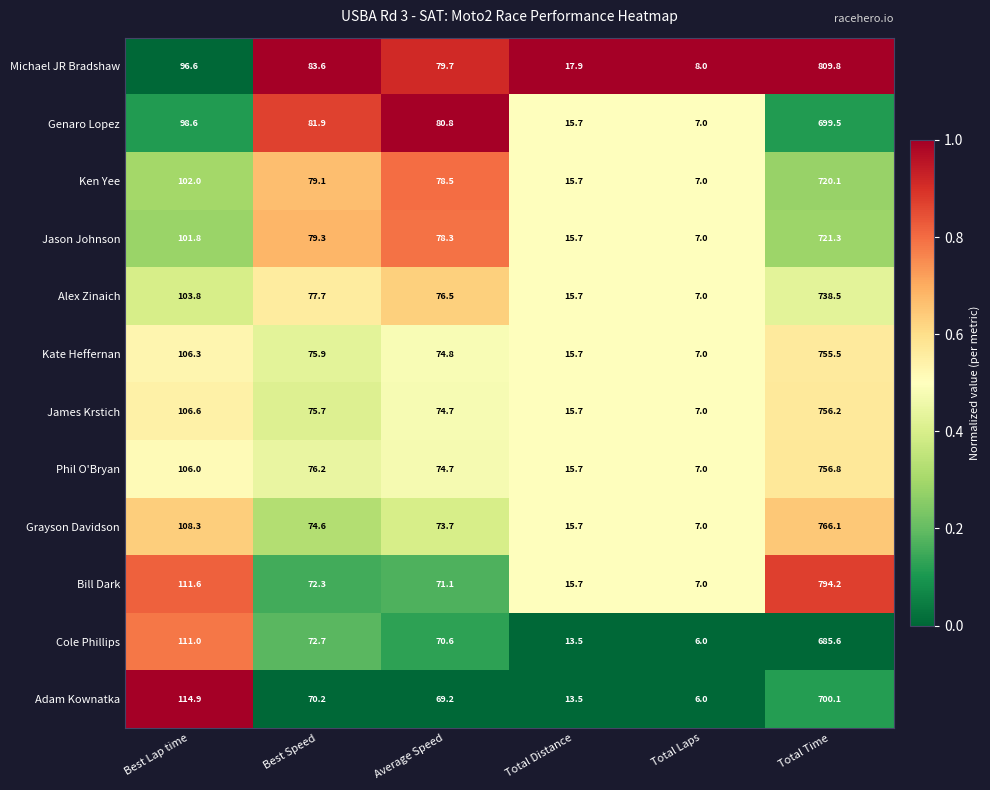

Where does the Ken Yee series first go above 79?

Best Lap time